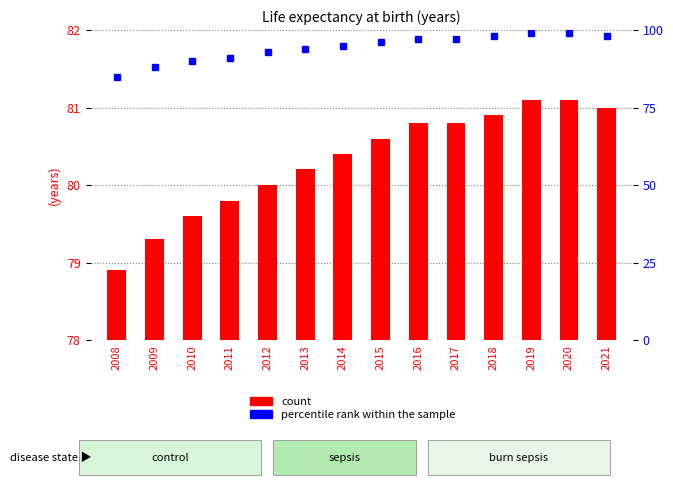

At which category does the chart reach its peak across all series?

2019